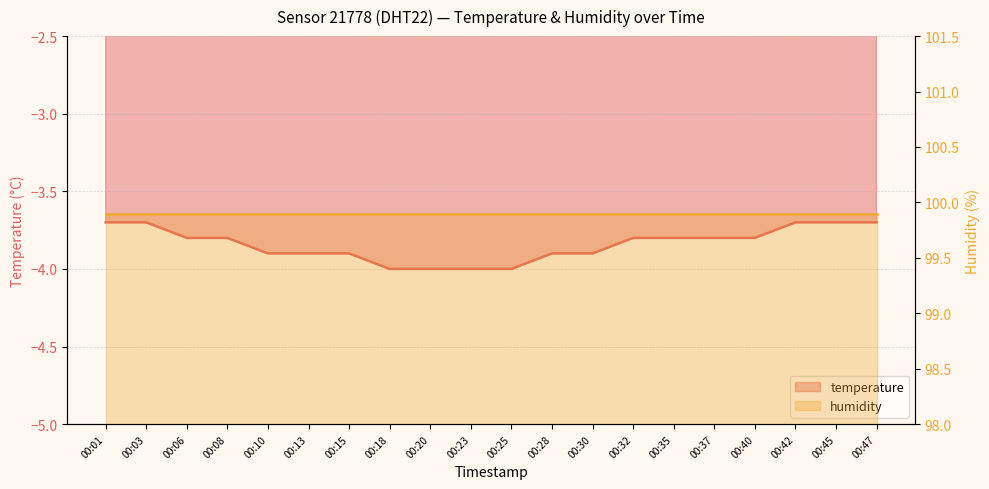

Reading left to right, list all the values displayed in this chart.

-3.7	-3.7	-3.8	-3.8	-3.9	-3.9	-3.9	-4.0	-4.0	-4.0	-4.0	-3.9	-3.9	-3.8	-3.8	-3.8	-3.8	-3.7	-3.7	-3.7